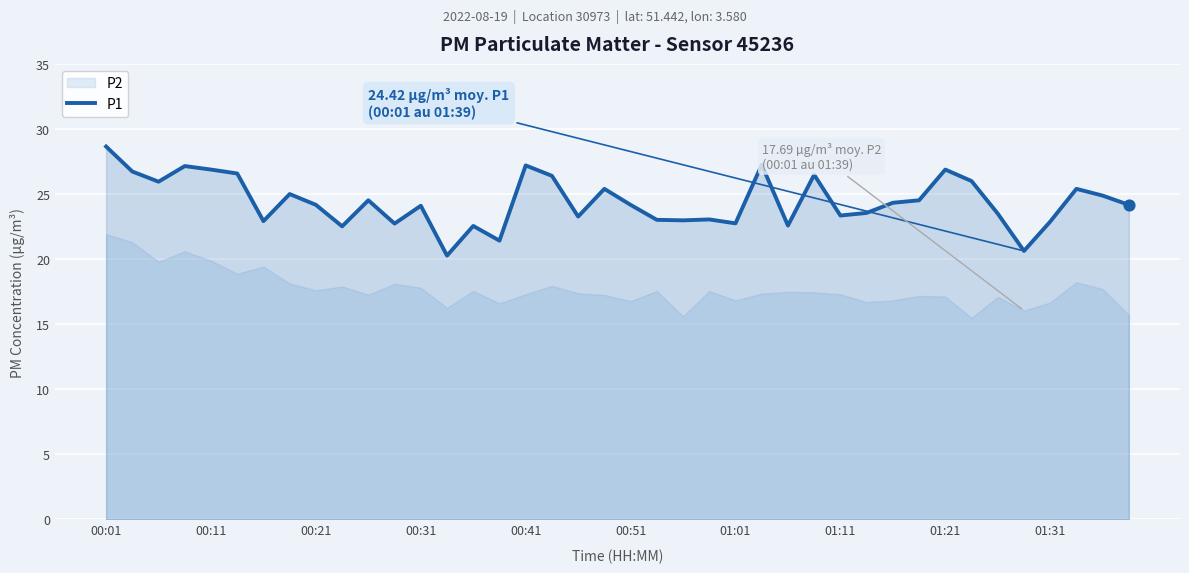

What is the change in value from 11 to 22?

+0.2